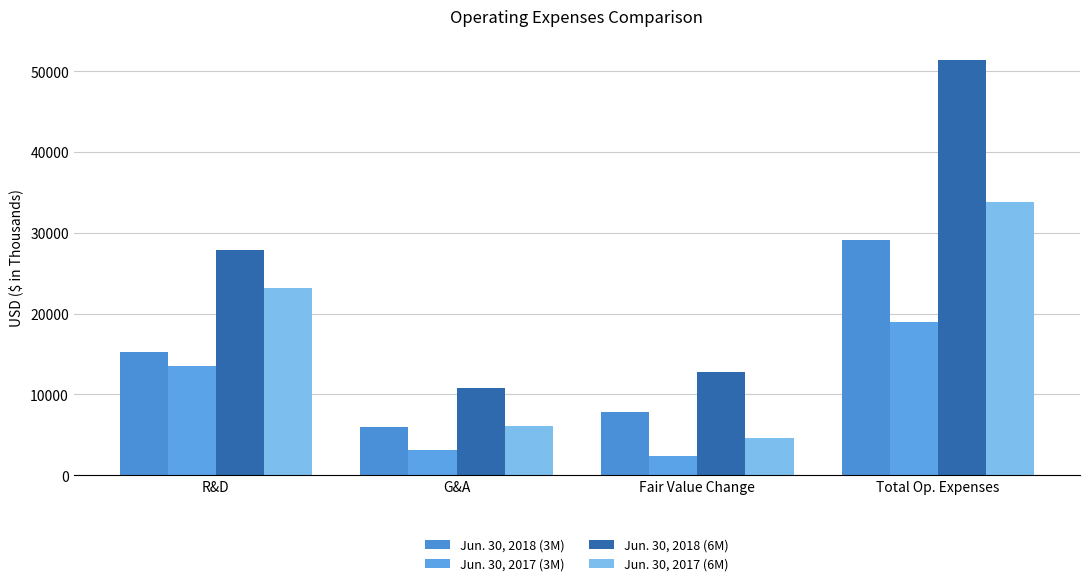

Where does the Jun. 30, 2018 (6M) series first go above 27921?

Total Op. Expenses